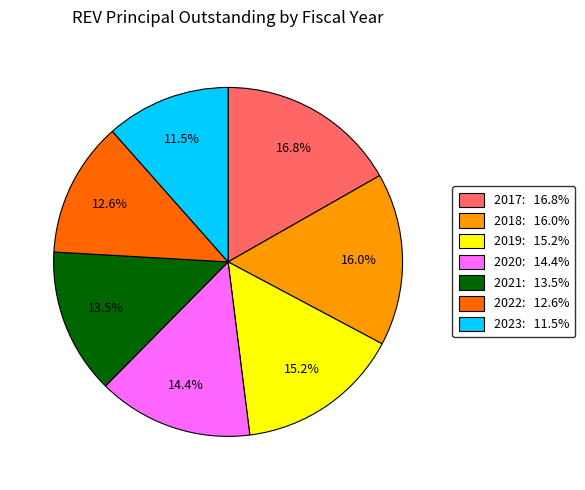

To the nearest percent, what portion does 2019 represent?

15%